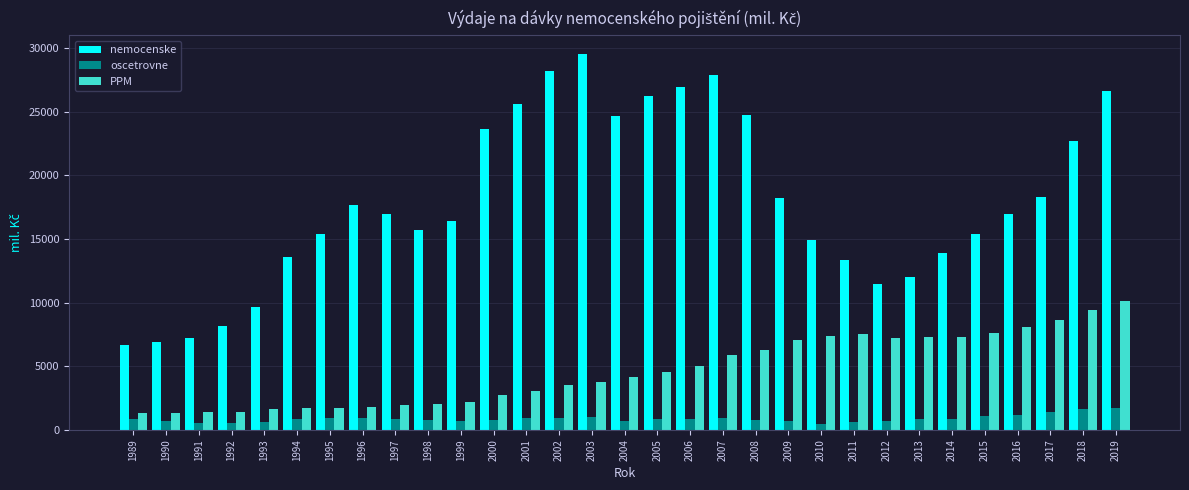

The oscetrovne series shows 656 at 1993. True or false?

True